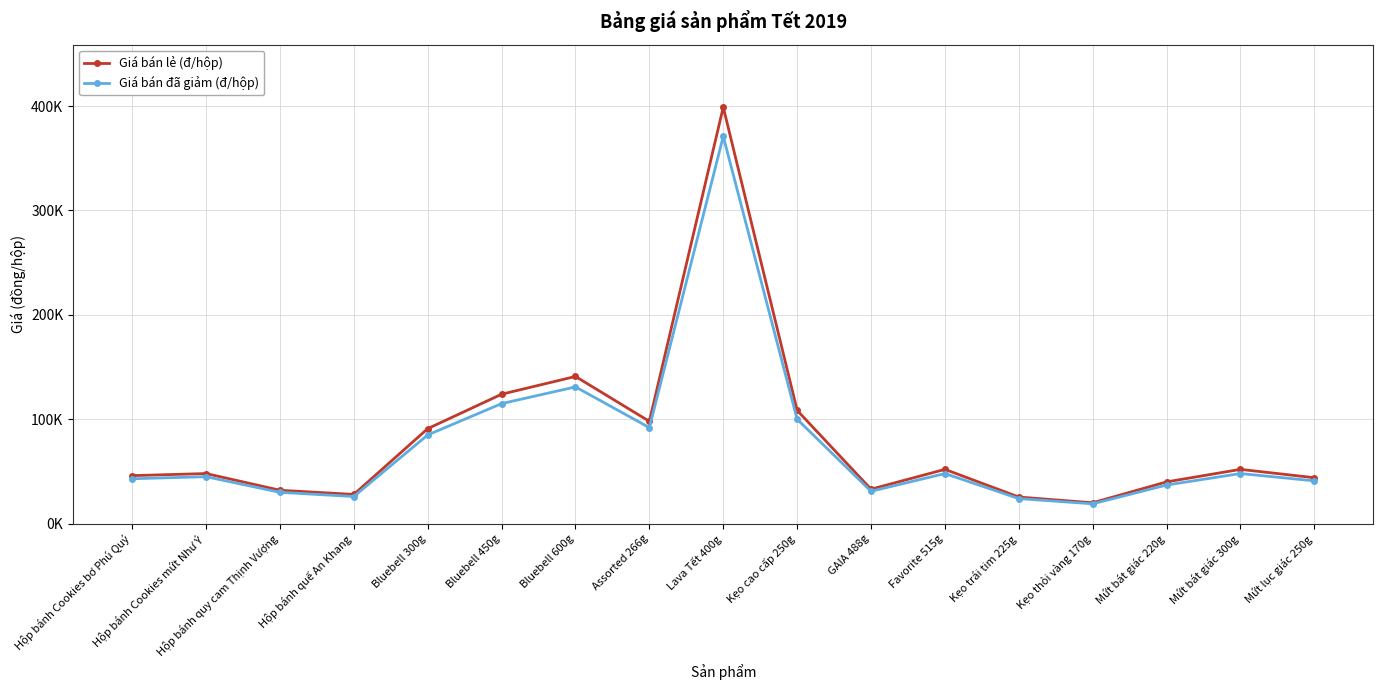

Where is Giá bán đã giảm (đ/hộp) nearest to the value 195000?

Bluebell 600g